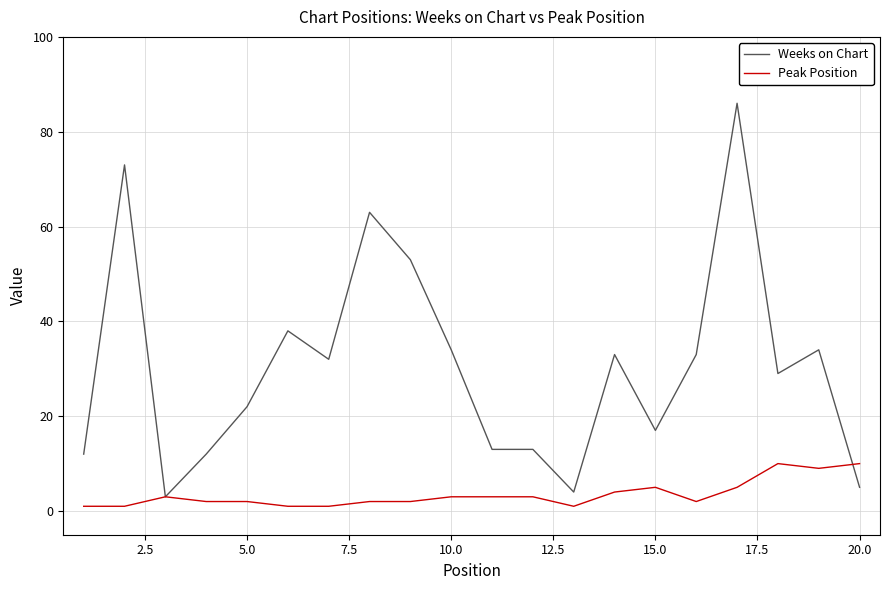

What is the lowest value of the Weeks on Chart series?

3